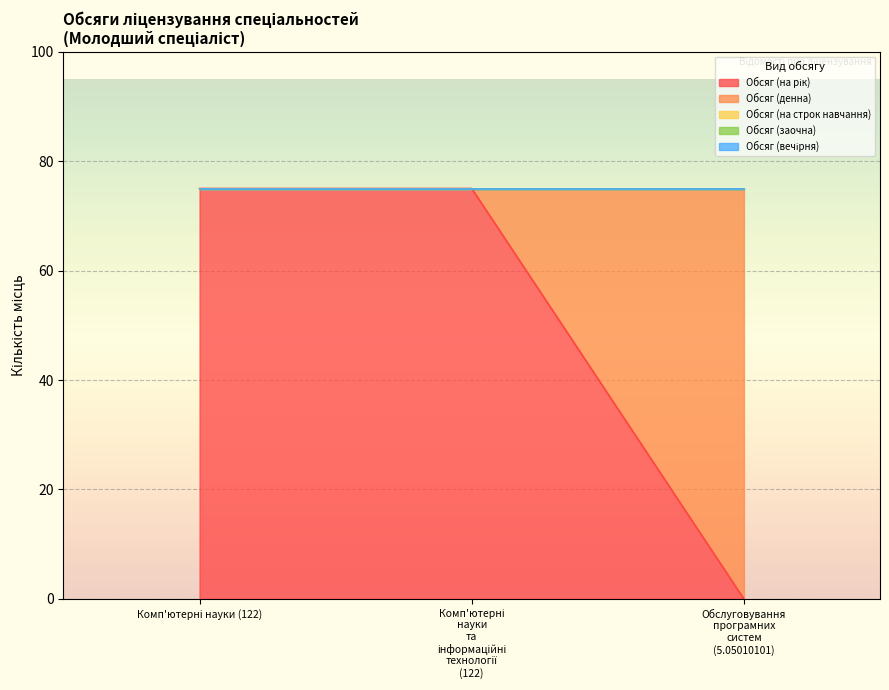

The Обсяг (денна) series shows 0 at Комп'ютерні науки (122). True or false?

True